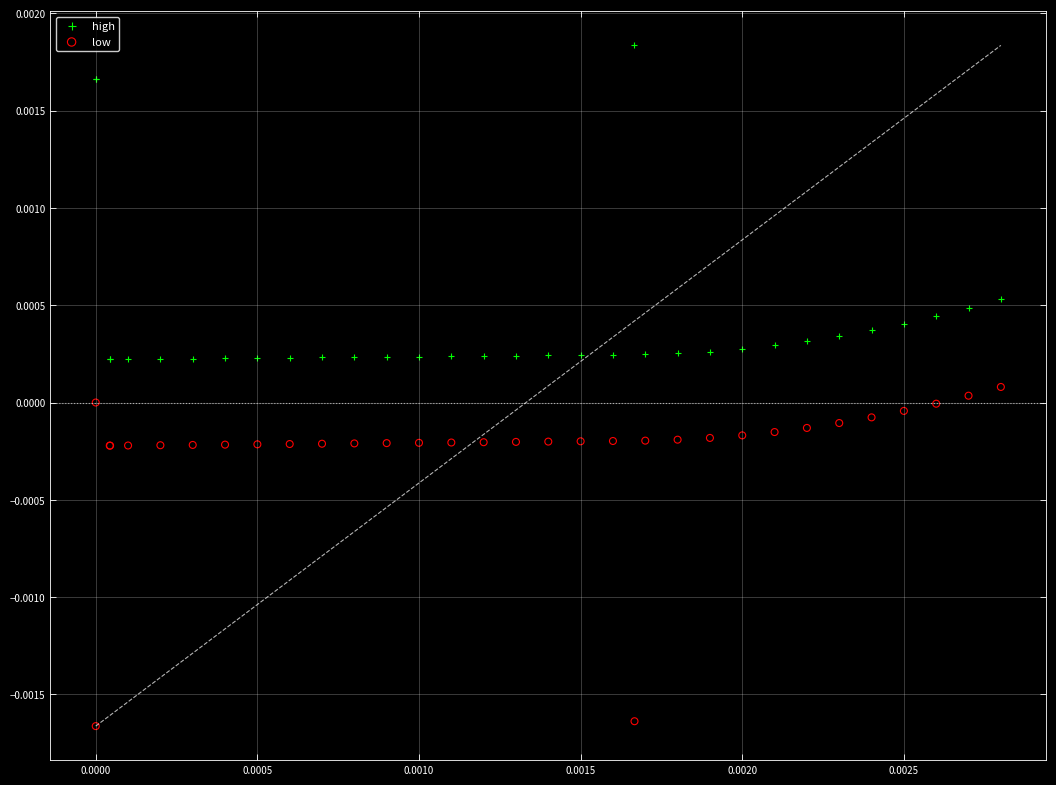

Which series reaches the minimum Y coordinate?

low